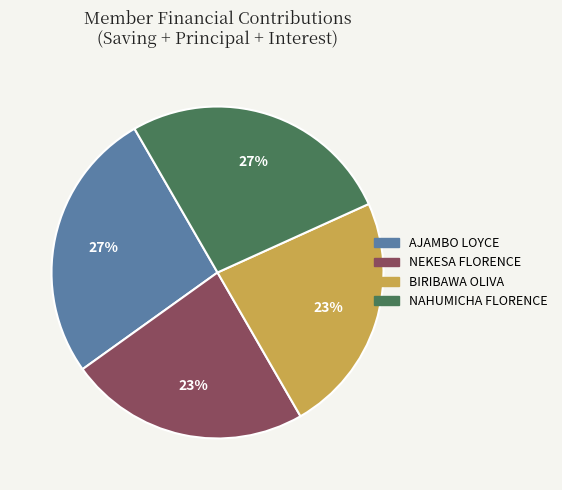

How many slices are in this pie chart?

4